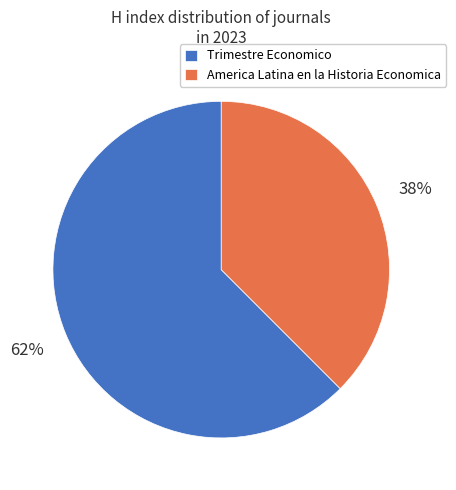

What percentage is the America Latina en la Historia Economica slice, to the nearest percent?

38%